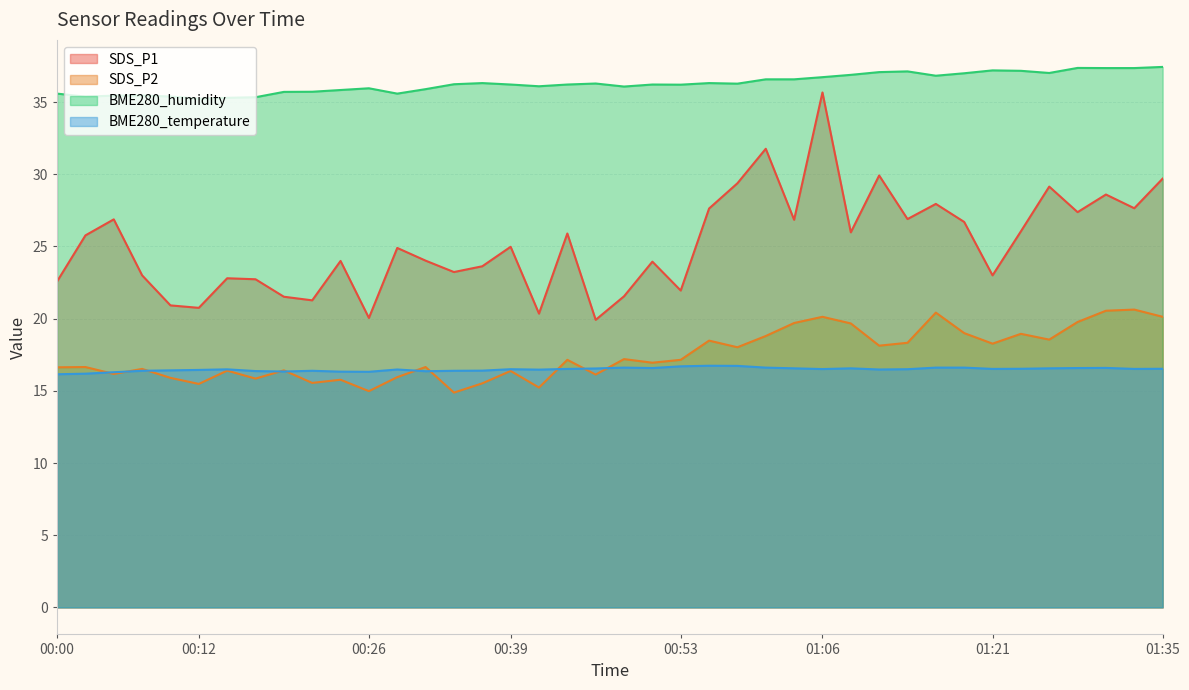

Which category has the lowest value across all series?

00:34